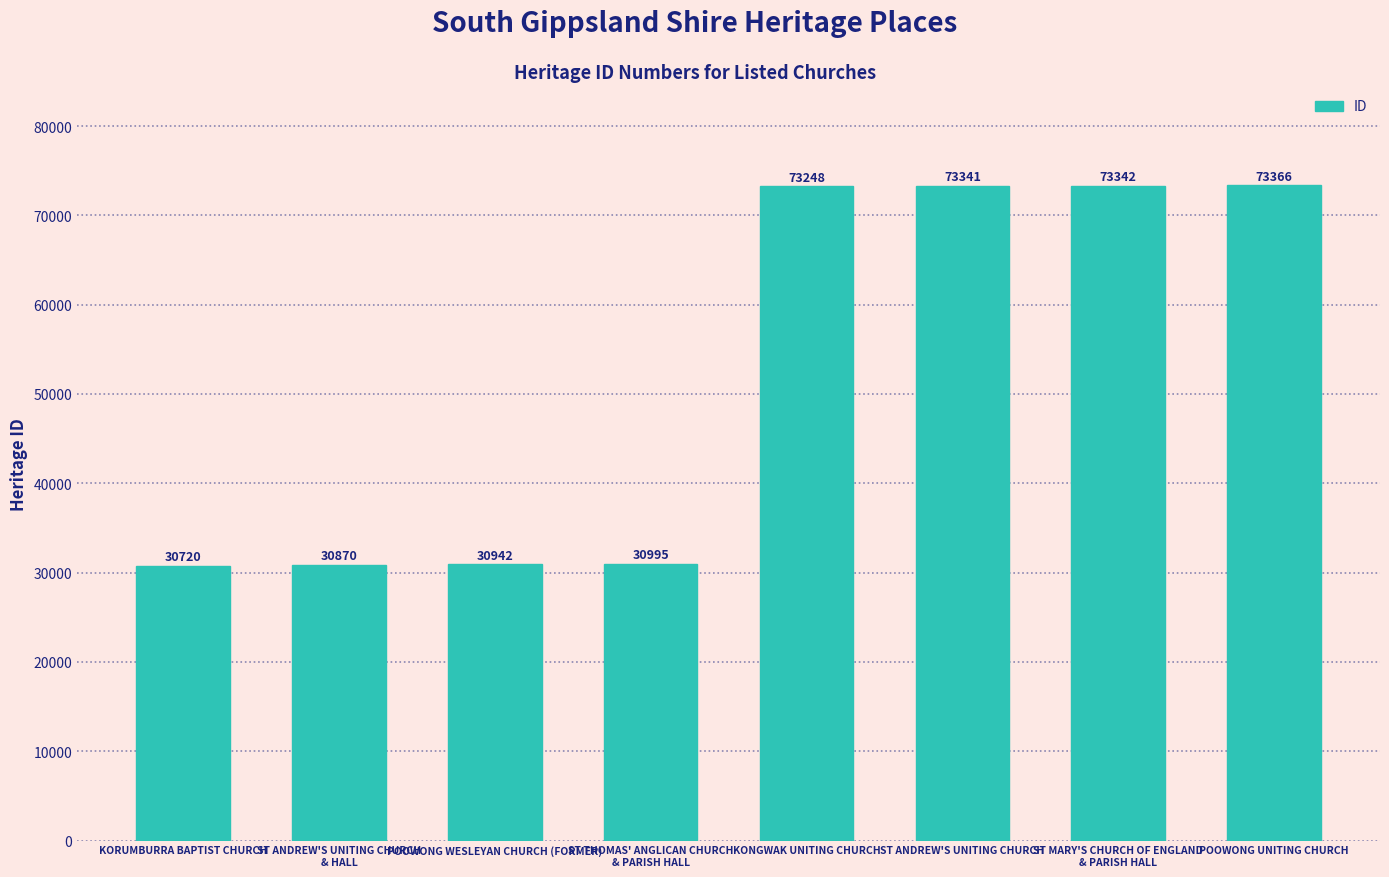

How many bars are there in total?

8